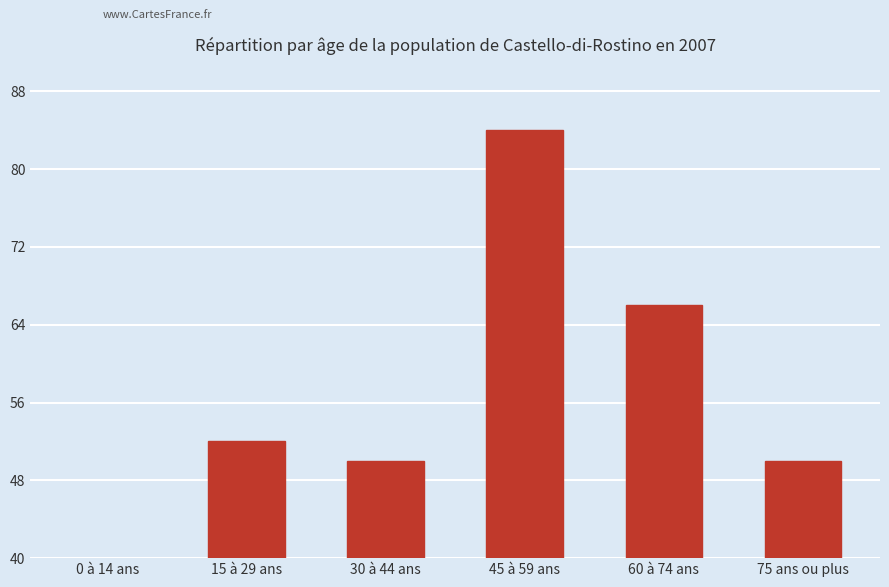

What is the ratio of the value at 30 à 44 ans to the value at 0 à 14 ans?

2.3